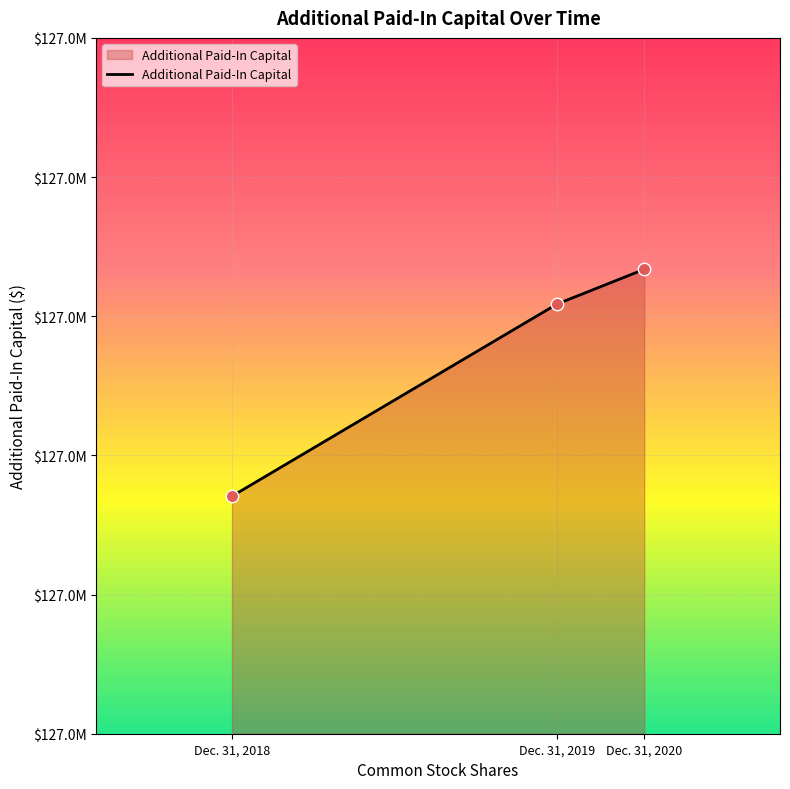

What is the ratio of the value at Dec. 31, 2019 to the value at Dec. 31, 2020?

1.0